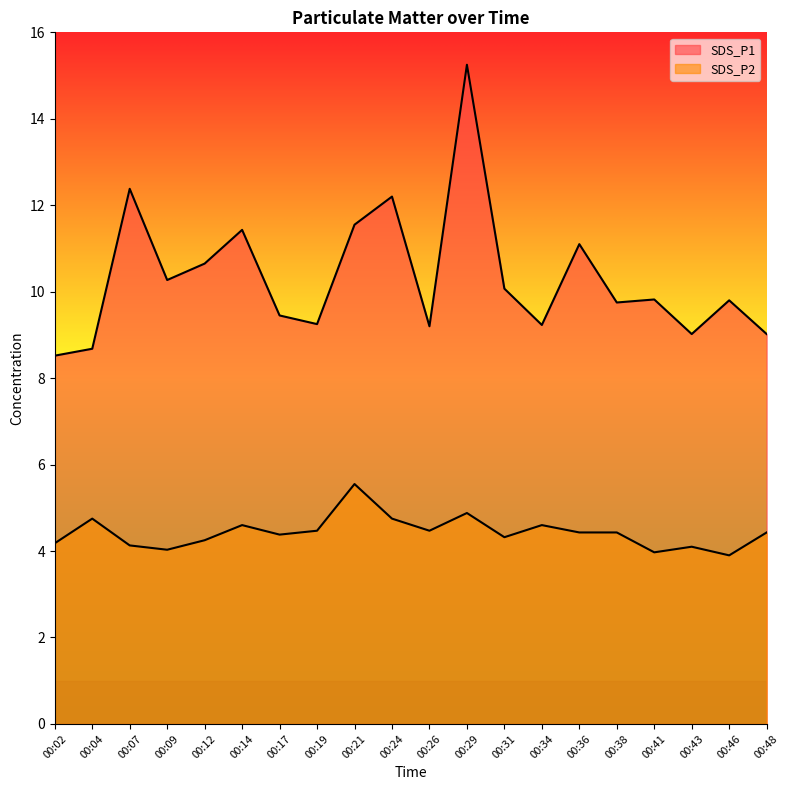

True or false: SDS_P2 has a value of 4.4 at 00:48.

True